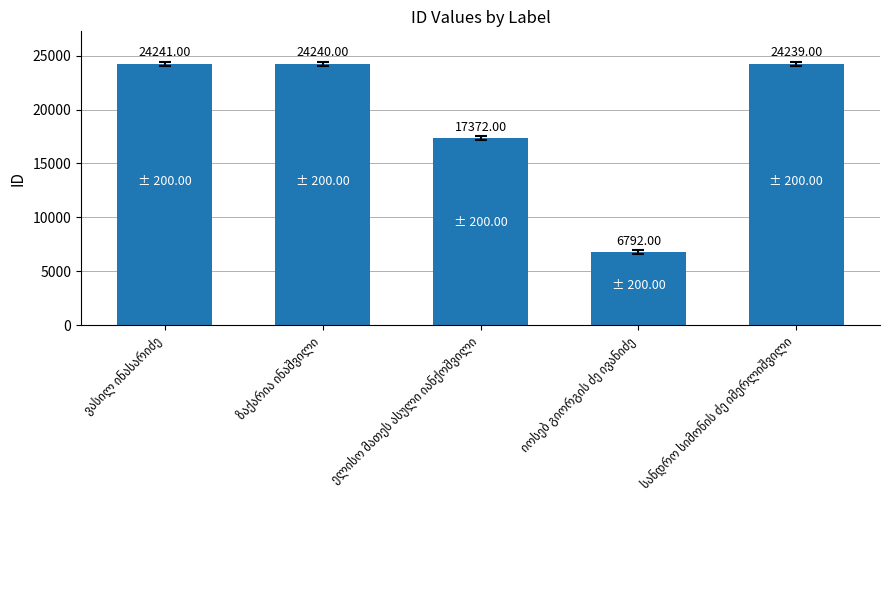

Are the bars grouped side by side (vs. stacked)?

No